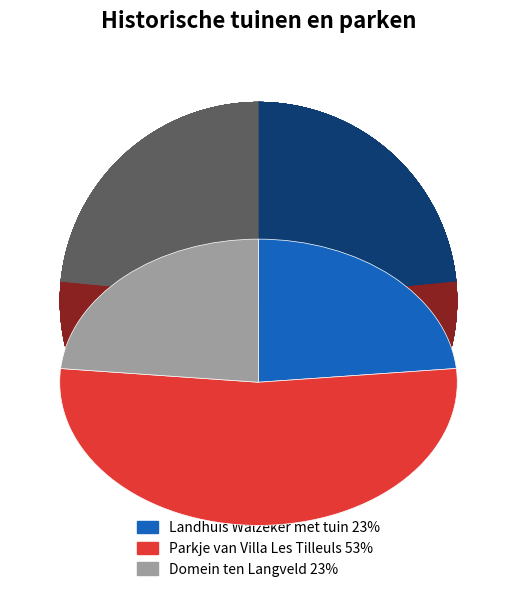

What portion of the pie excludes Parkje van Villa Les Tilleuls?

46.9%